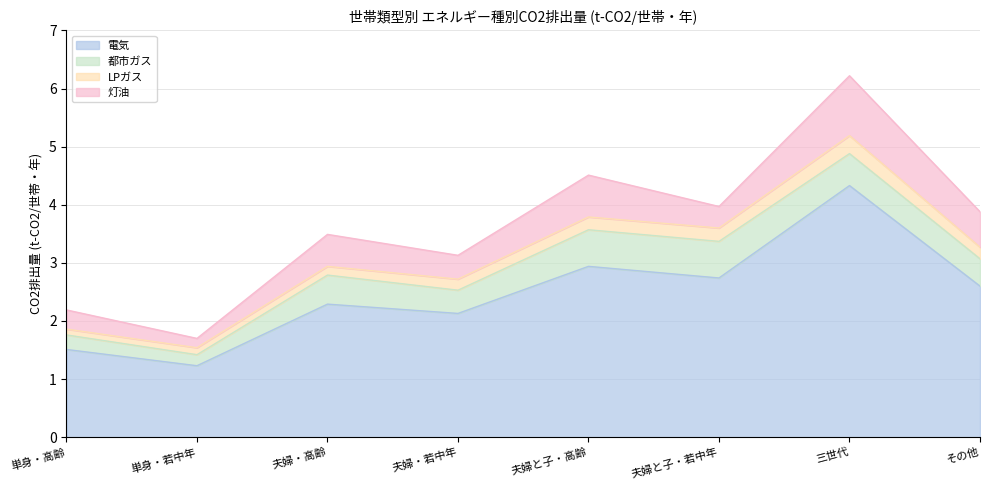

List the labels in order of 電気 value, largest first.

三世代, 夫婦と子・高齢, 夫婦と子・若中年, その他, 夫婦・高齢, 夫婦・若中年, 単身・高齢, 単身・若中年